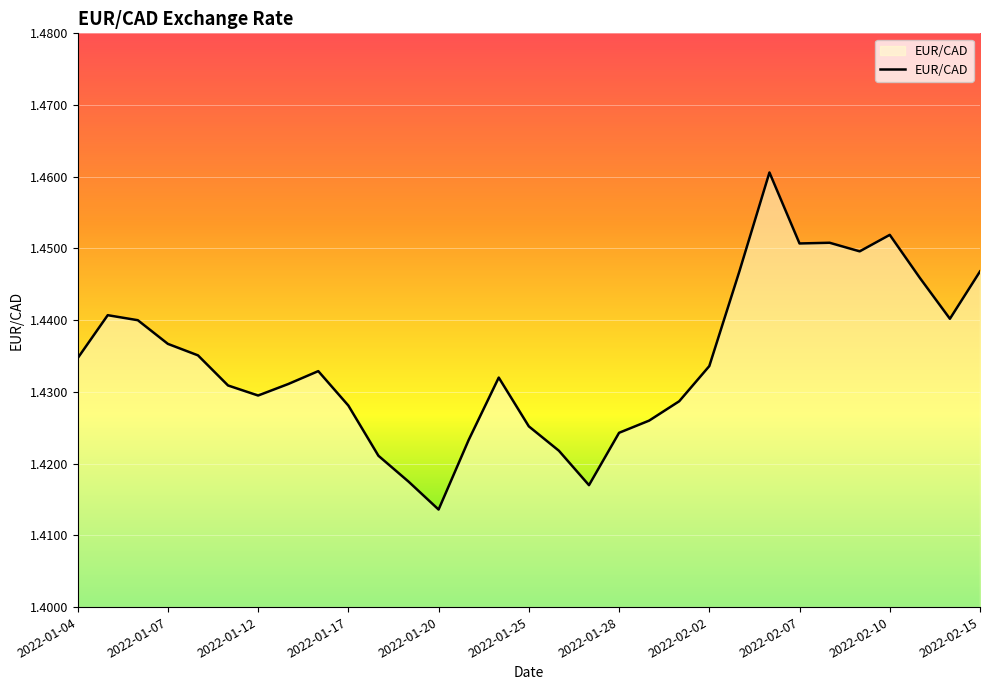

Does the chart have visible grid lines?

Yes